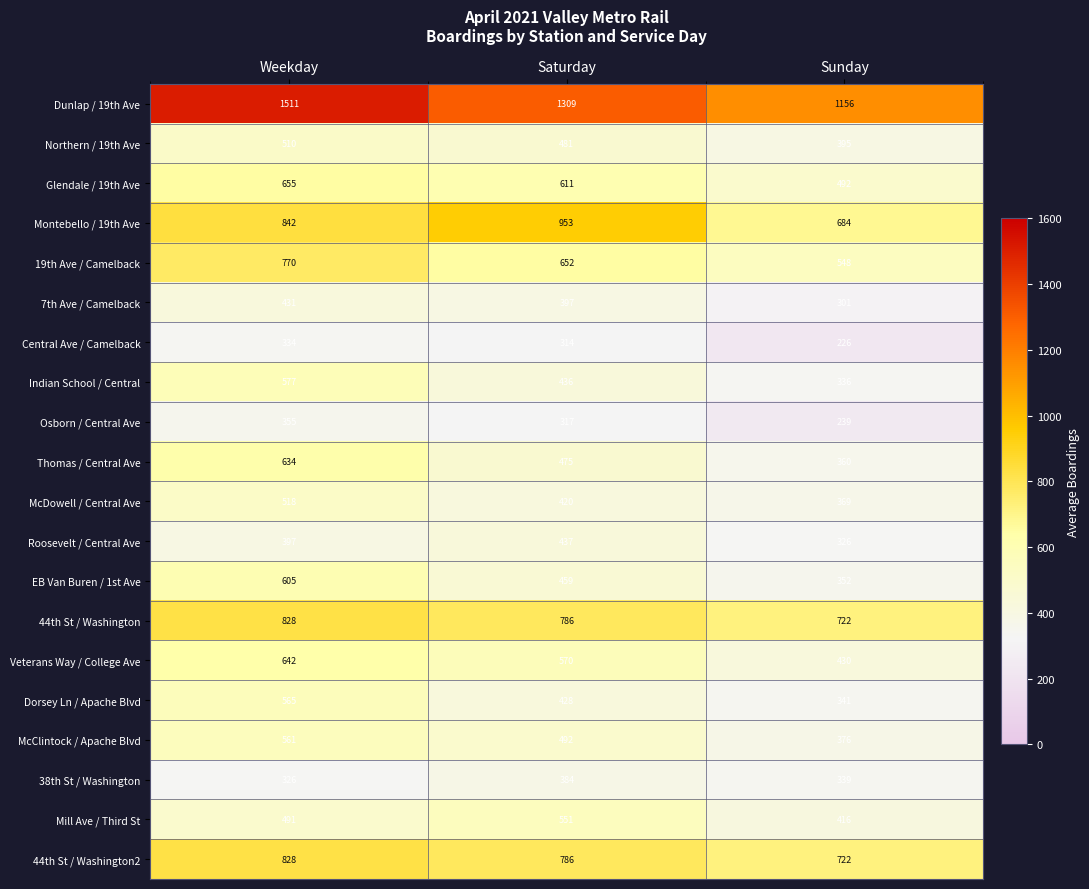

How many values in the Dunlap / 19th Ave series are below 1309?

1